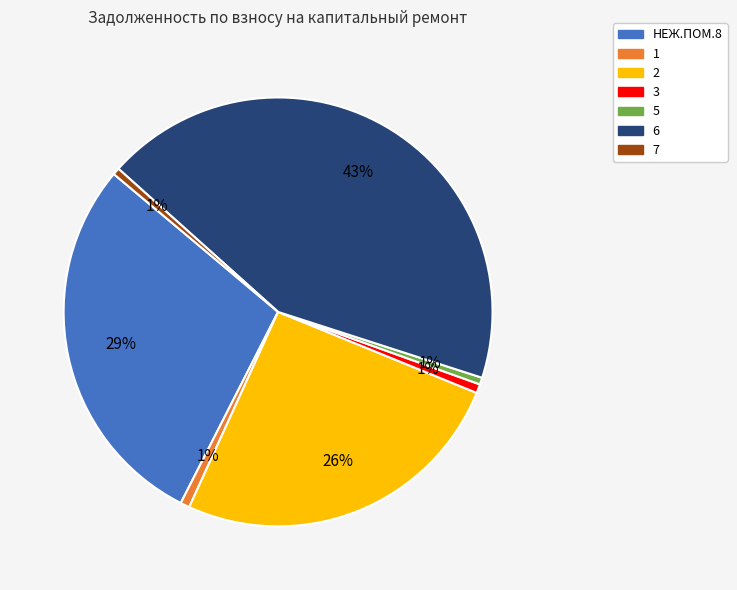

What percentage is the 3 slice, to the nearest percent?

1%